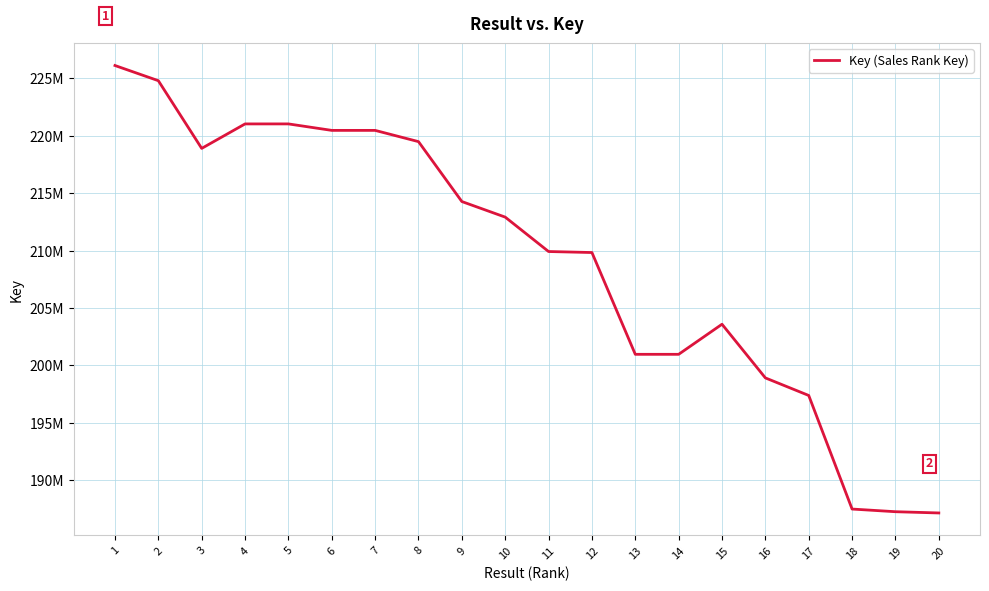

Does the chart display data point markers on the line(s)?

No